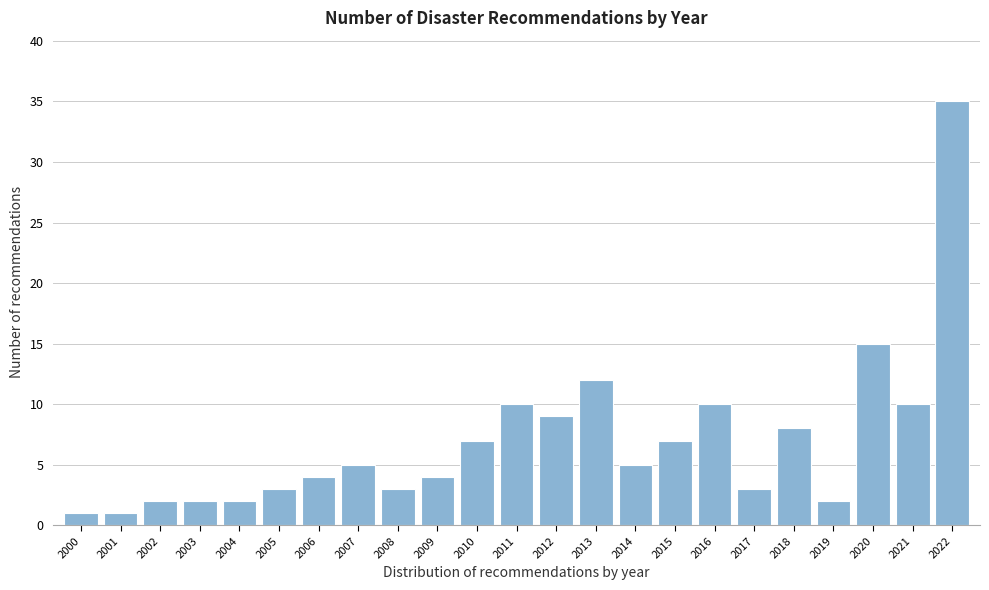

Reading left to right, list all the values displayed in this chart.

2000=1	2001=1	2002=2	2003=2	2004=2	2005=3	2006=4	2007=5	2008=3	2009=4	2010=7	2011=10	2012=9	2013=12	2014=5	2015=7	2016=10	2017=3	2018=8	2019=2	2020=15	2021=10	2022=35